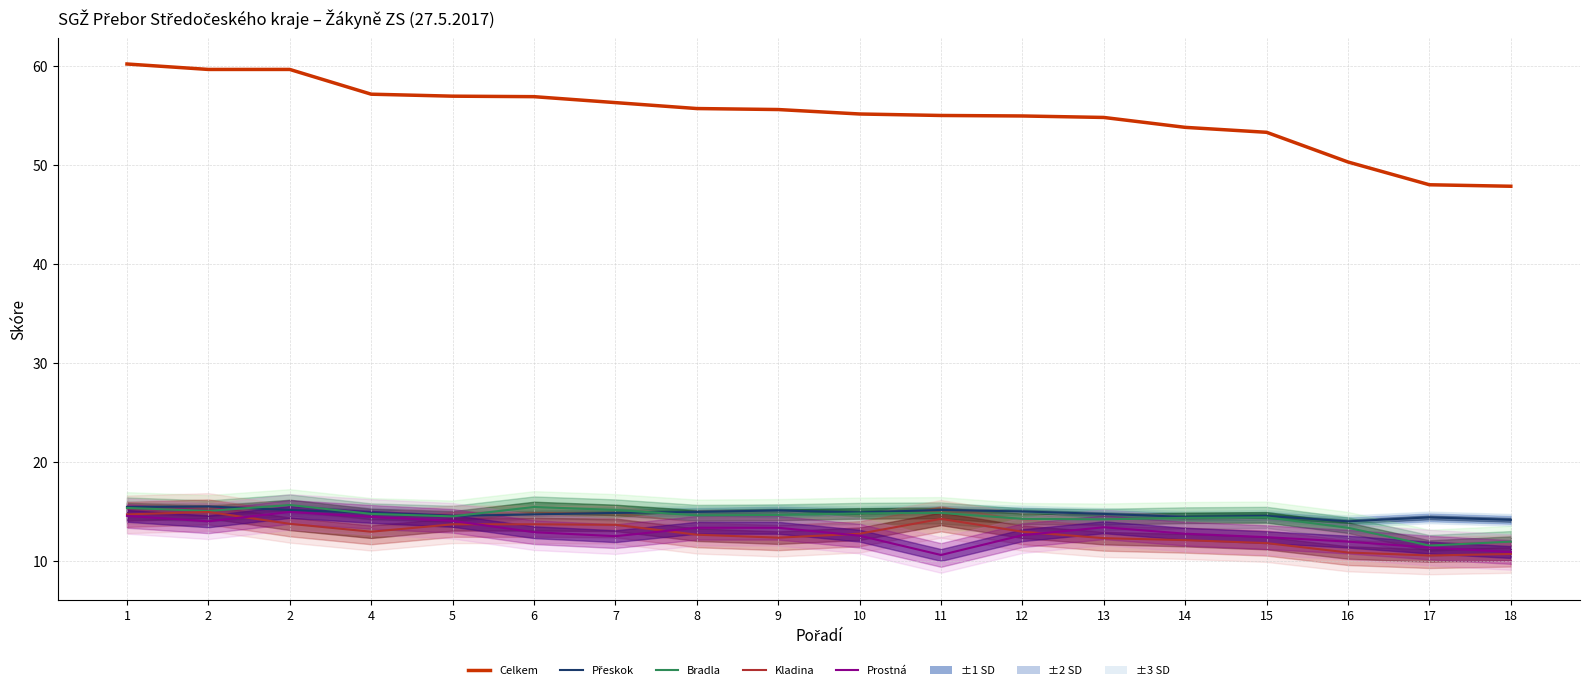

What are all the series names shown in the legend?

Přeskok (Pře) line, Bradla (Br) line, Kladina (Kl) line, Prostná (Pro) line, Celkem